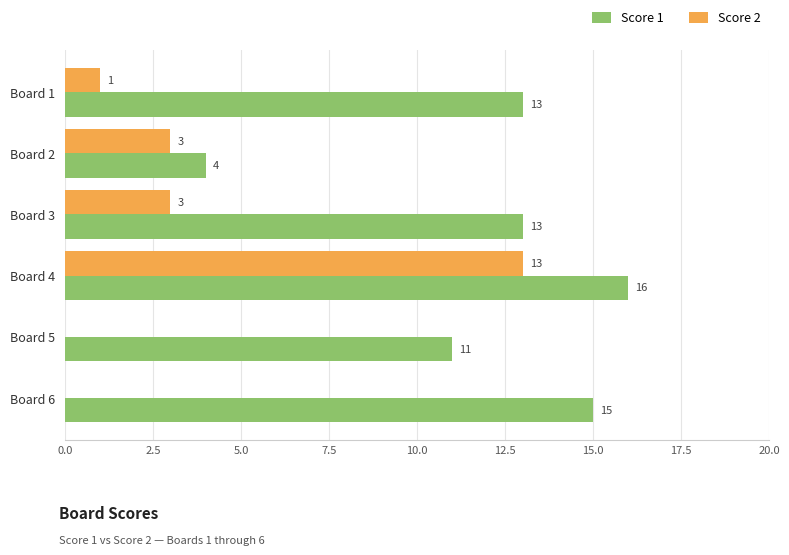

True or false: Score 2 has a value of 3 at Board 2.

True